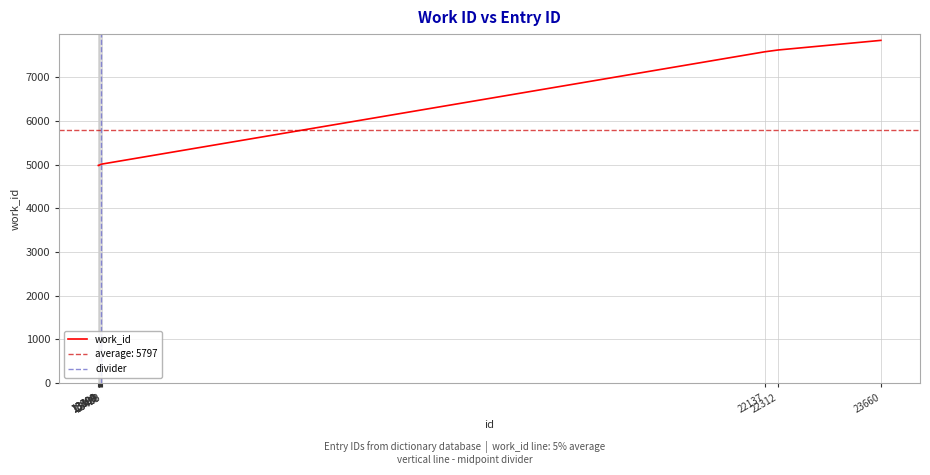

What is the minimum value shown in the chart?

4976